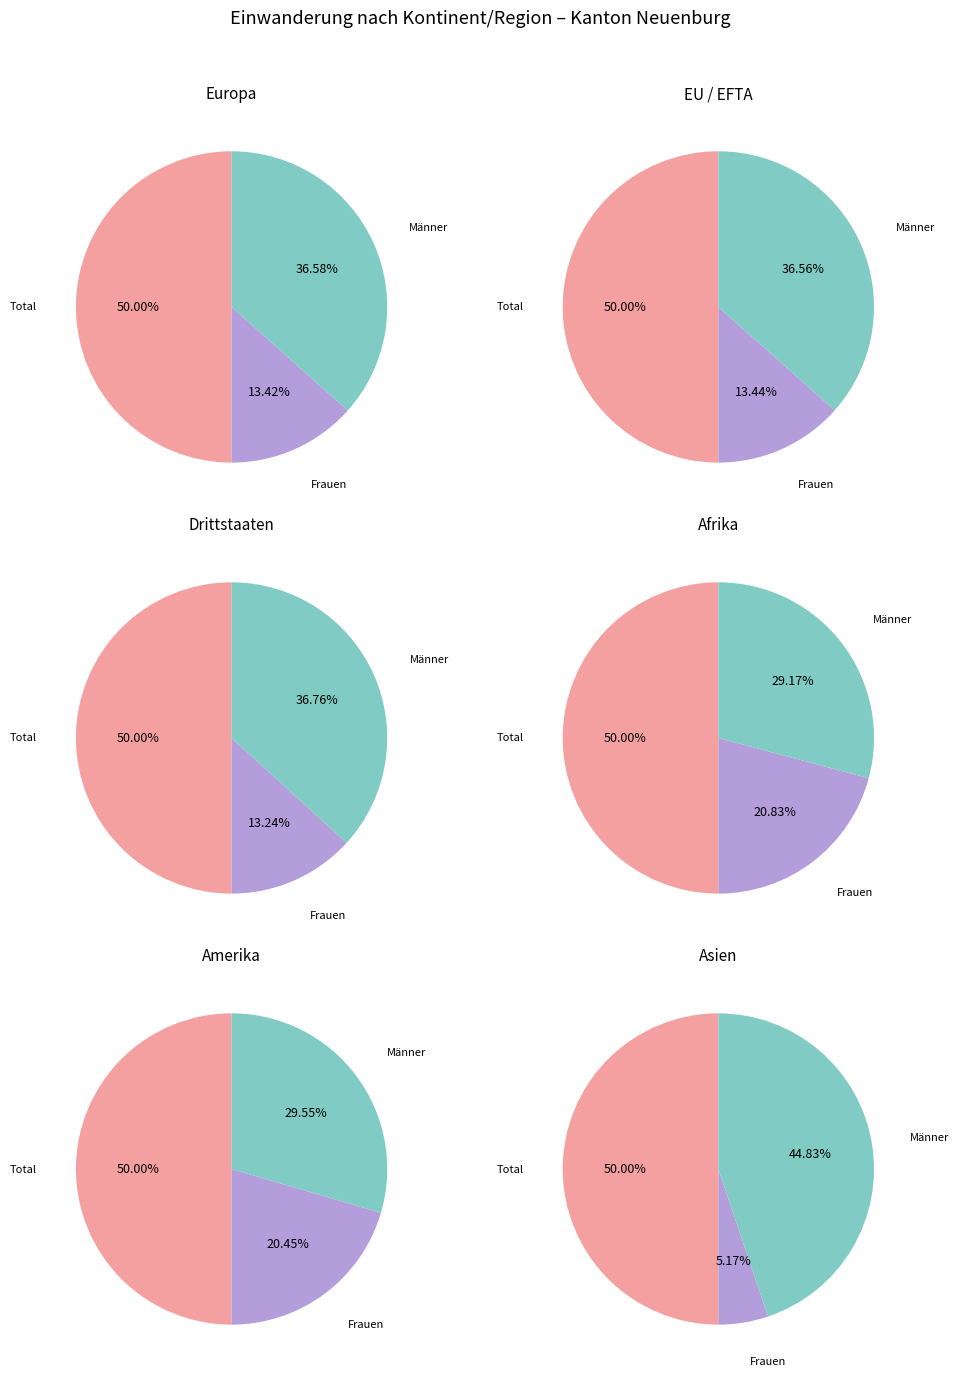

Between 1 and 2, which series saw the biggest shift?

Europa